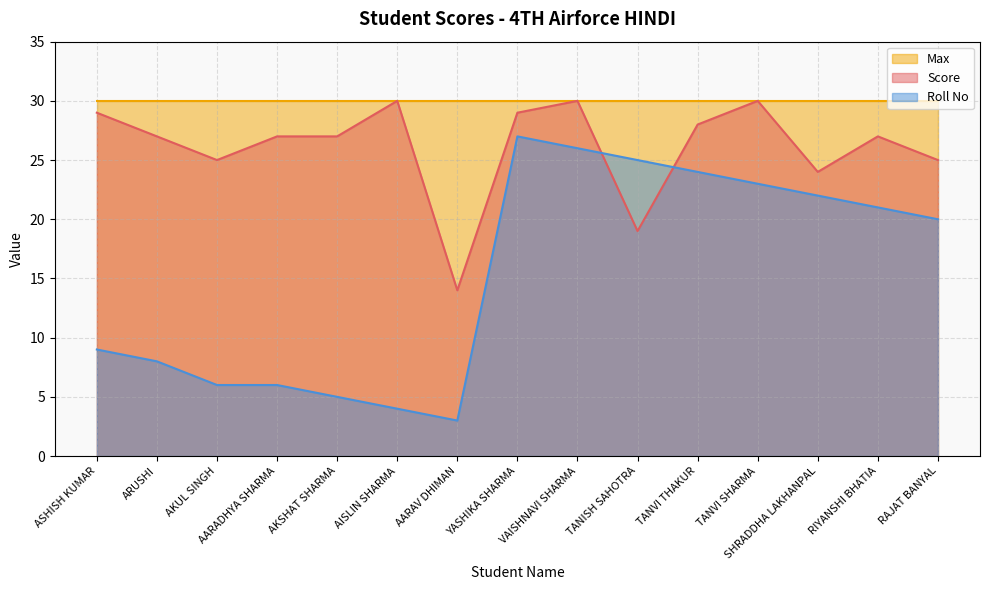

True or false: Roll No and Score cross at least once.

True